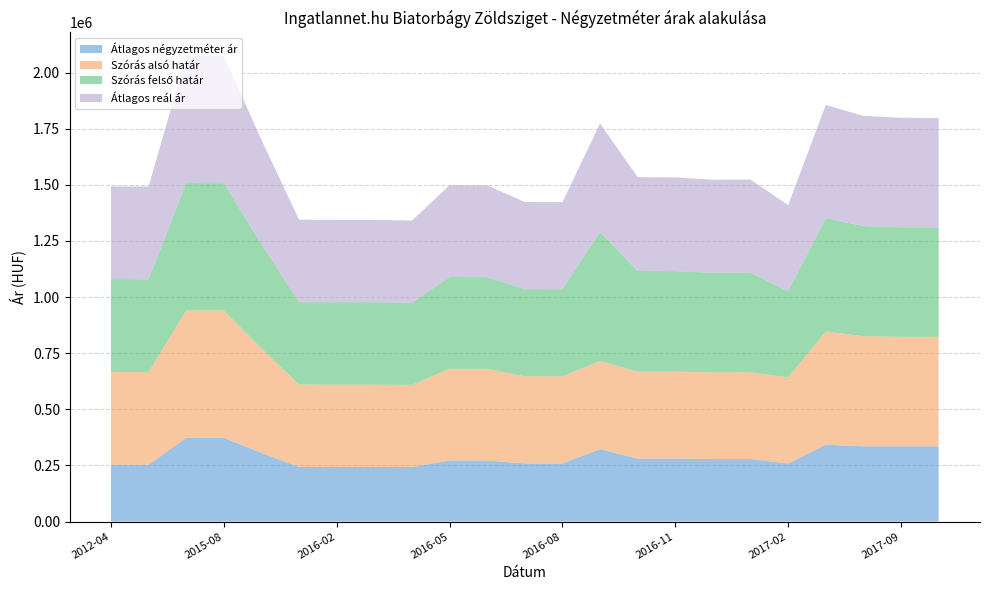

Reading left to right, list all the values displayed in this chart.

Átlagos négyzetméter ár: 252888	252888	373333	373333	306222	243043	243043	243043	243043	271739	271739	258695	258695	323097	280141	280141	278818	278818	258695	342352	335294	335294	335294
Szórás alsó határ: 413485	413264	567370	566947	464686	367265	367084	367084	365910	408911	408610	388328	388138	392383	387731	387323	386212	386413	383623	504501	490674	487874	487527
Szórás felső határ: 413485	413264	567370	566947	464686	367265	367084	367084	365910	408911	408610	388328	388138	574539	448389	447981	443128	443329	383623	504501	490674	487874	487527
Átlagos reál ár: 413485	413264	567370	566947	464686	367265	367084	367084	365910	408911	408610	388328	388138	483461	418060	417652	414670	414871	383623	504501	490674	487874	487527